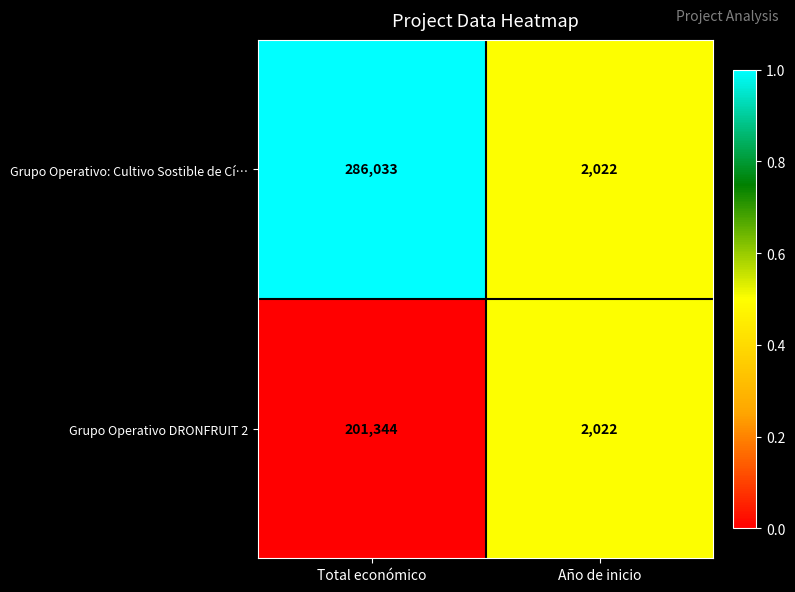

What is the difference between the highest and lowest values at Total económico?

84689